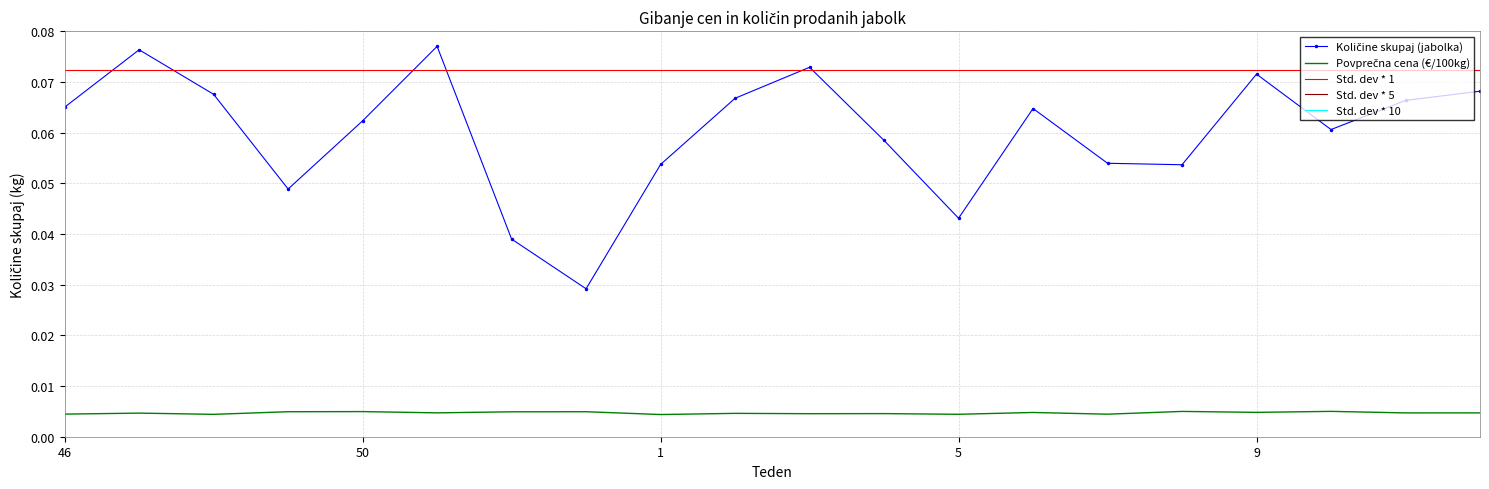

Is it true that Količine skupaj equals 0.1 at 3?

False